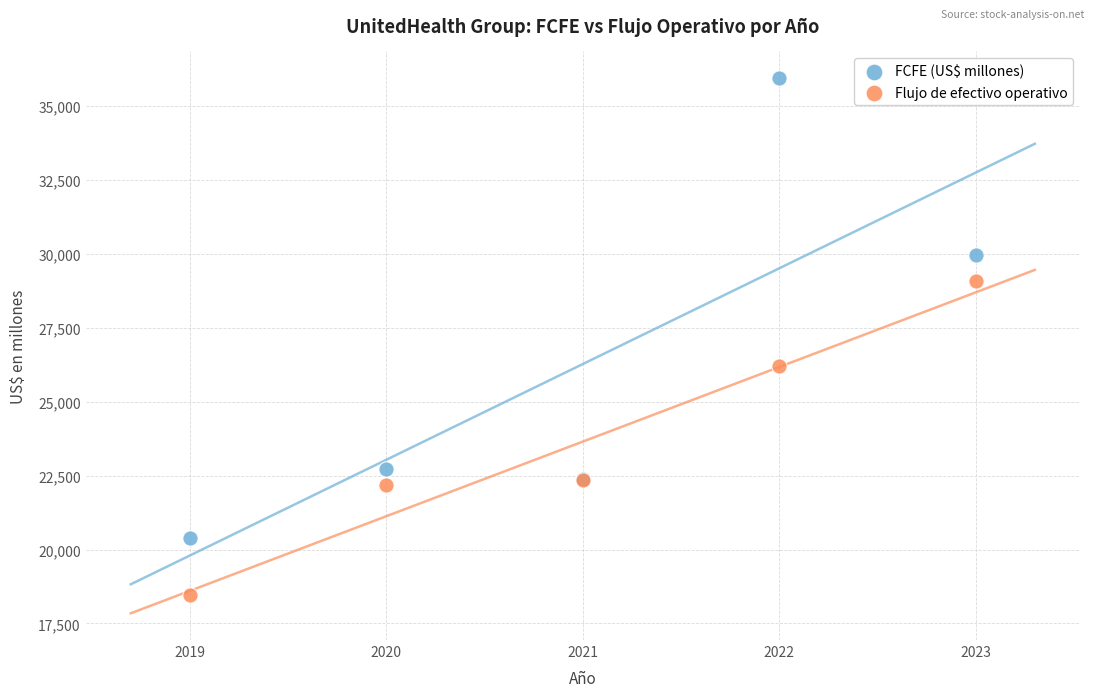

Which series has the widest spread of Y values?

FCFE (US$ millones)